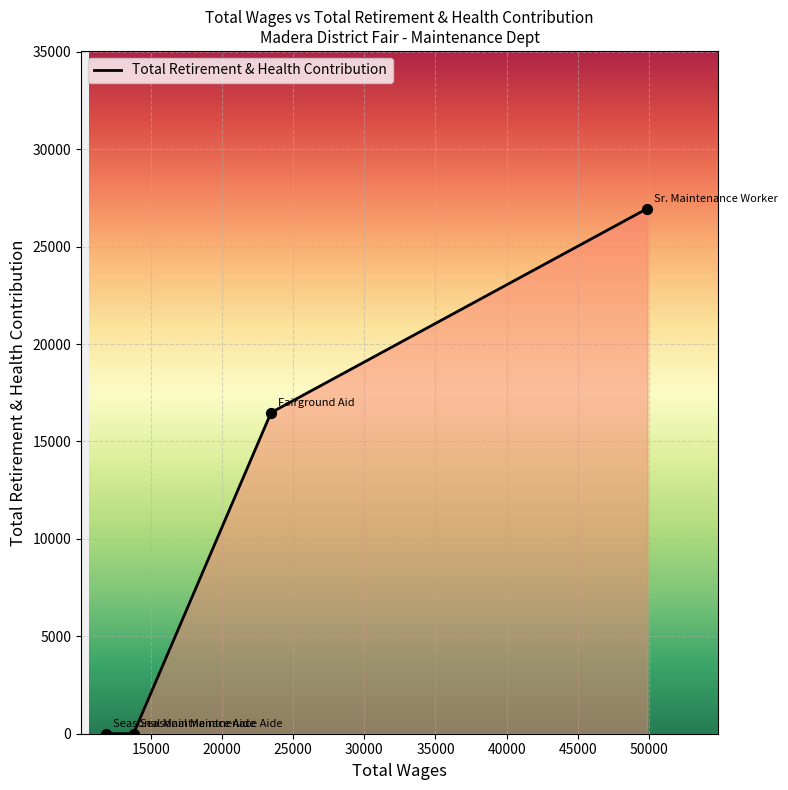

What is the maximum value shown in the chart?

26956